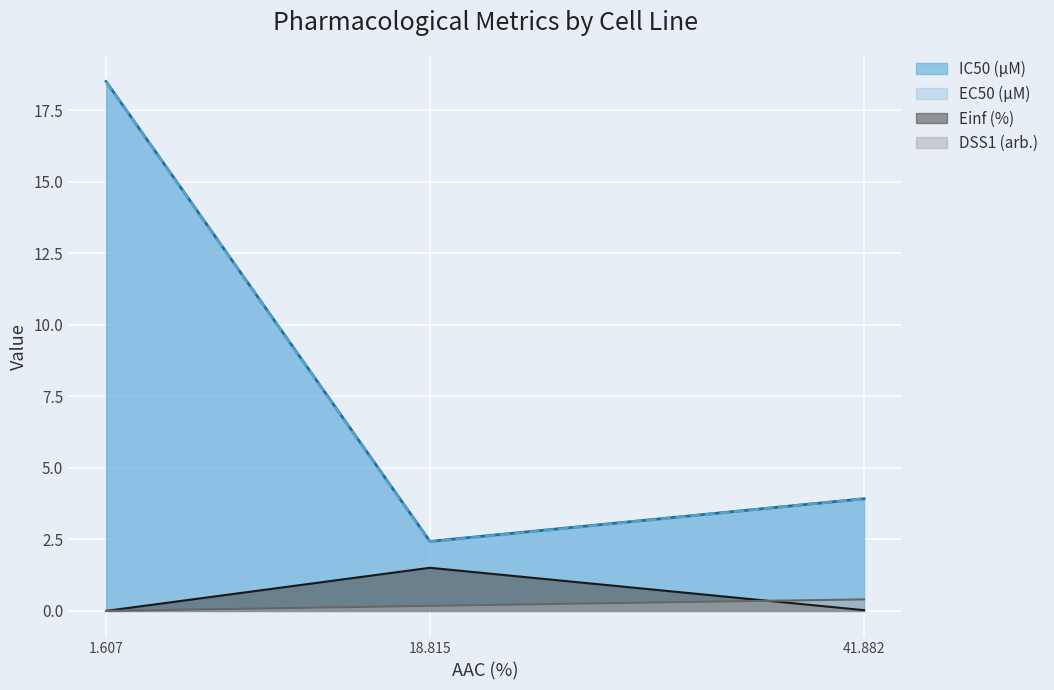

How many lines are shown in the chart?

4